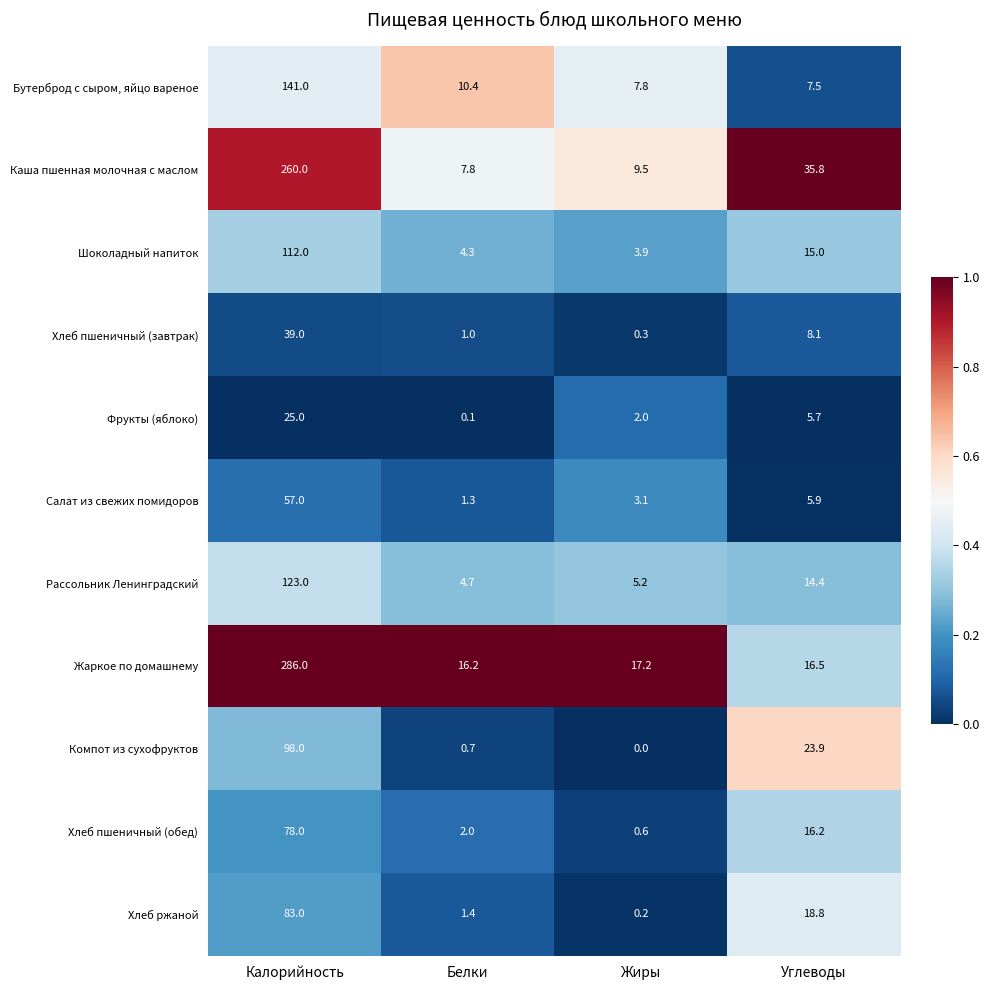

Between Калорийность and Жиры, which series saw the biggest shift?

Жаркое по домашнему